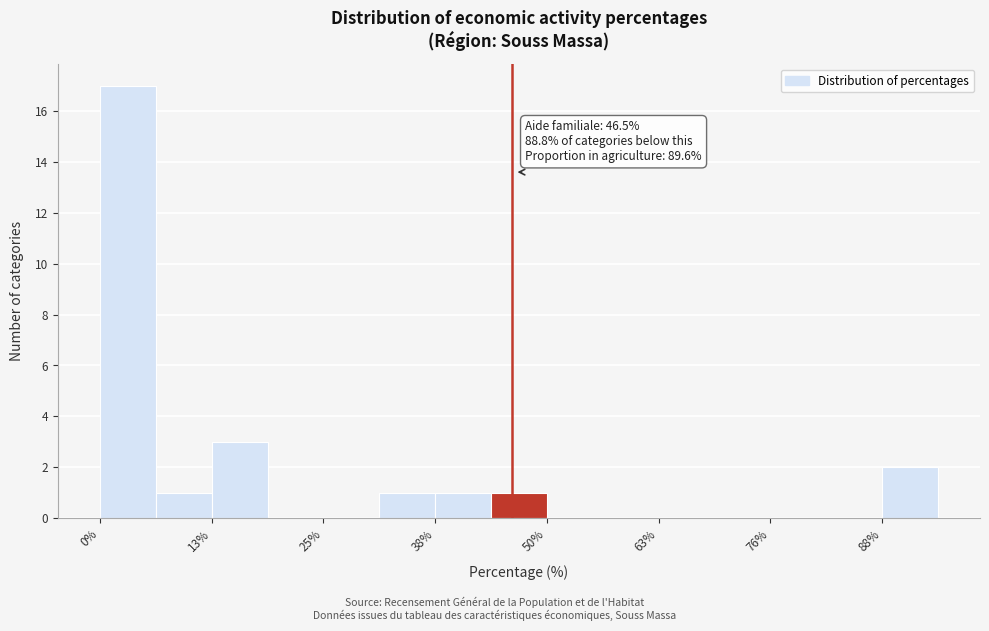

Around what value on the x-axis is the tallest bar? Give the approximate position of its centre, as read against the axis.

4